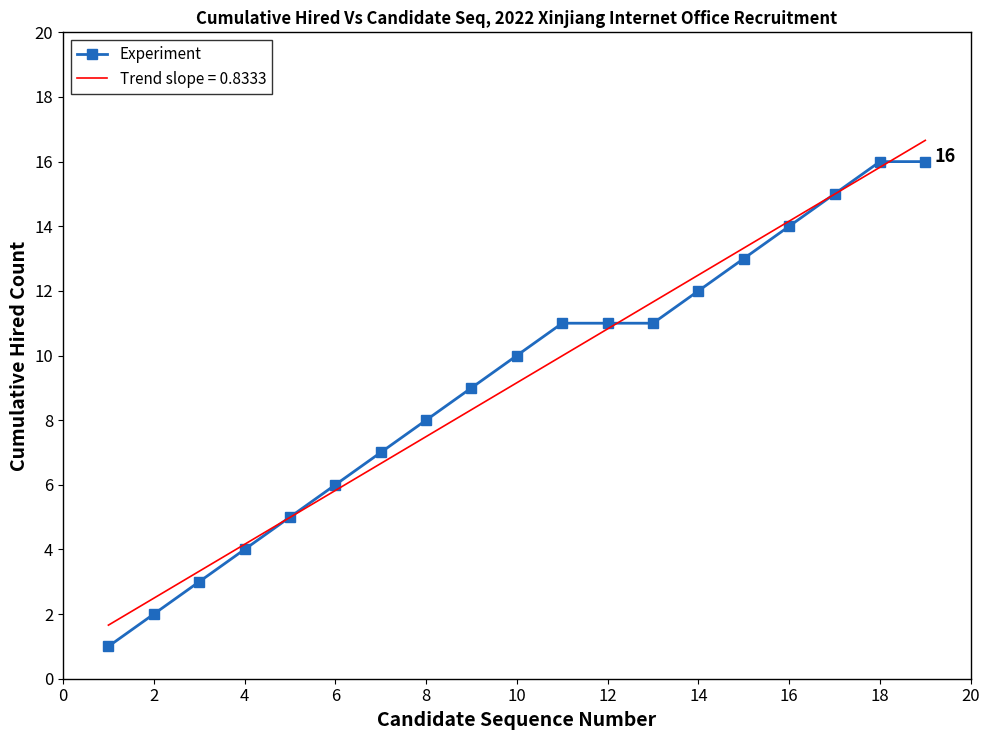

What is the maximum value for Experiment?

16.0